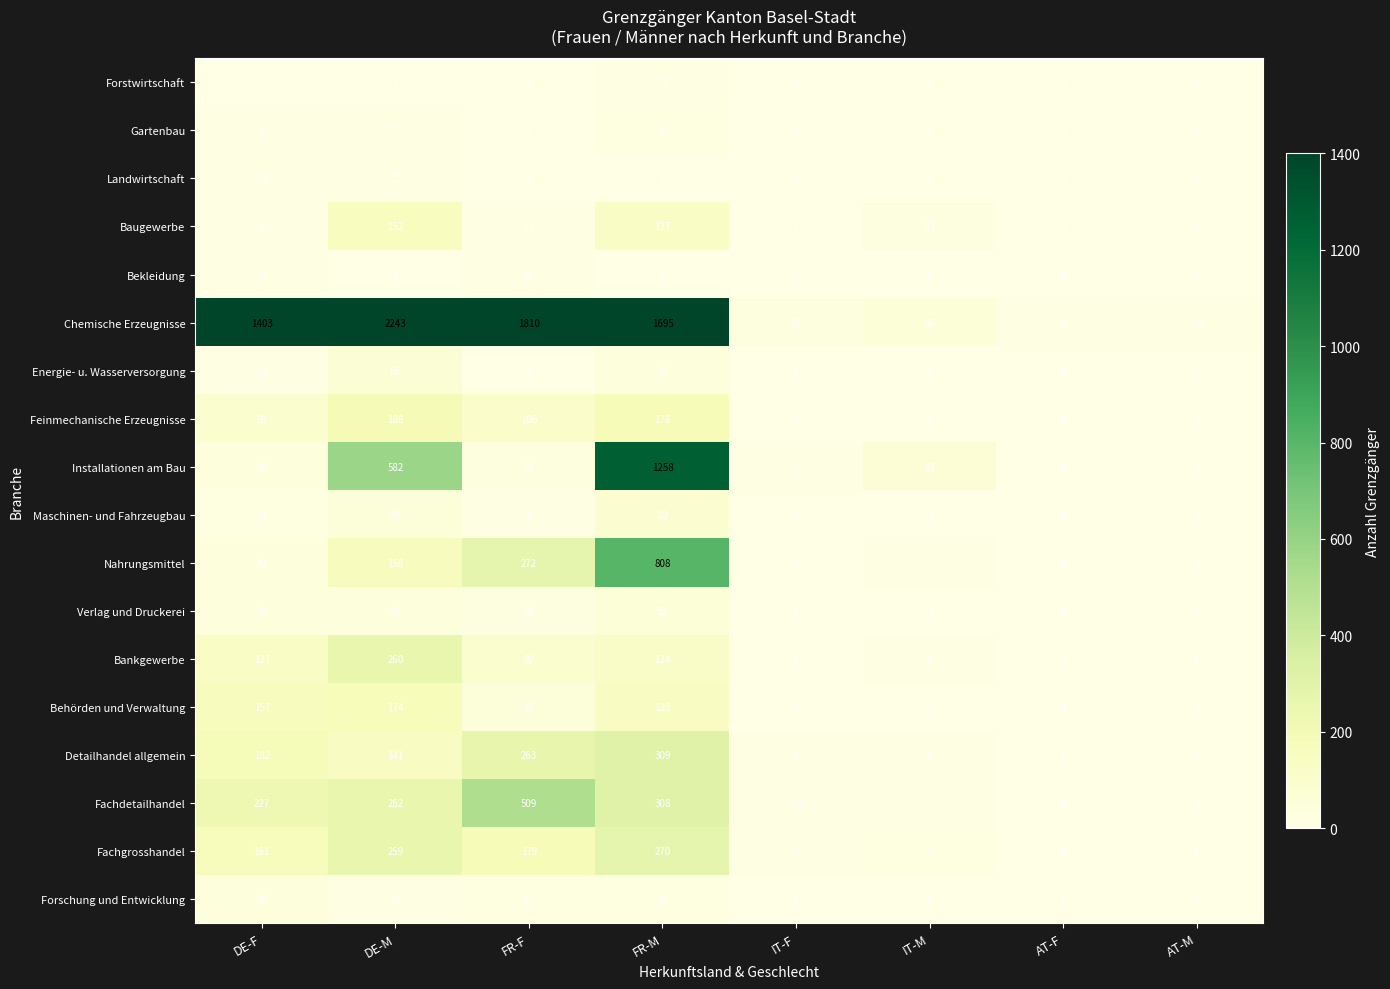

At which label is Baugewerbe closest to 76?

FR-M